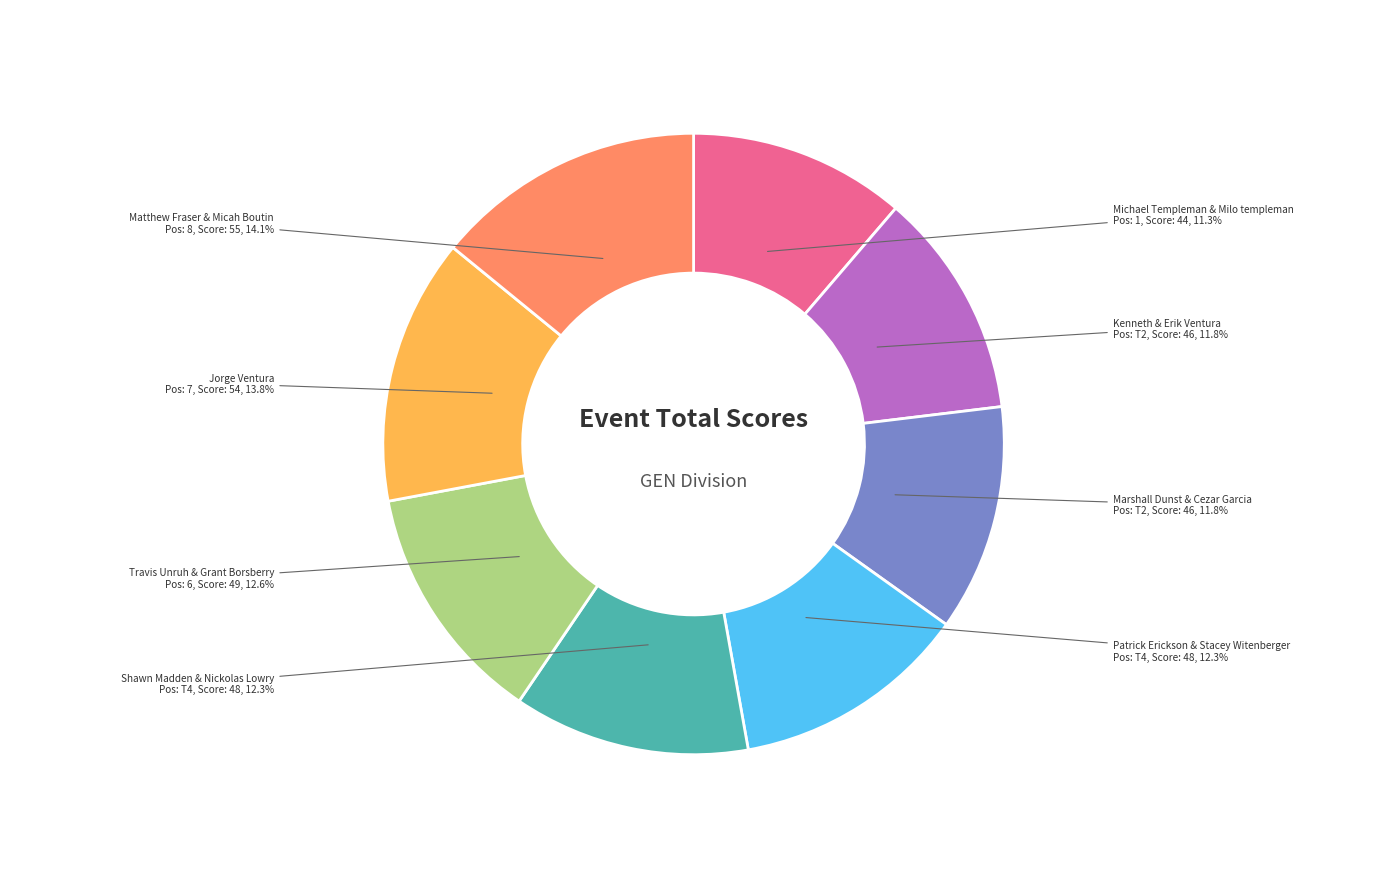

Is there a majority slice in this chart?

No